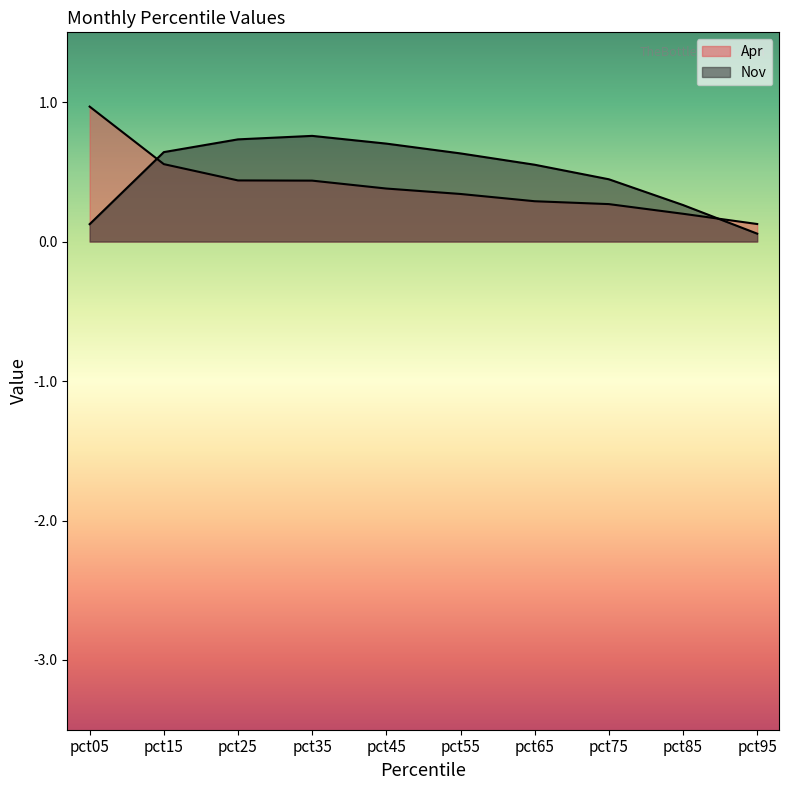

List the series in order of their overall mean, lowest first.

Apr, Nov